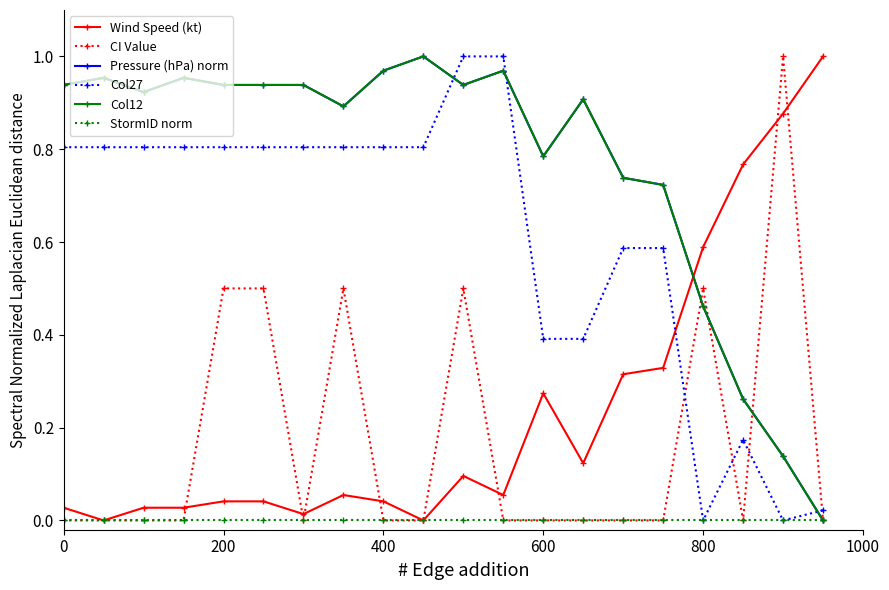

Is this an area chart (filled region under the line)?

No